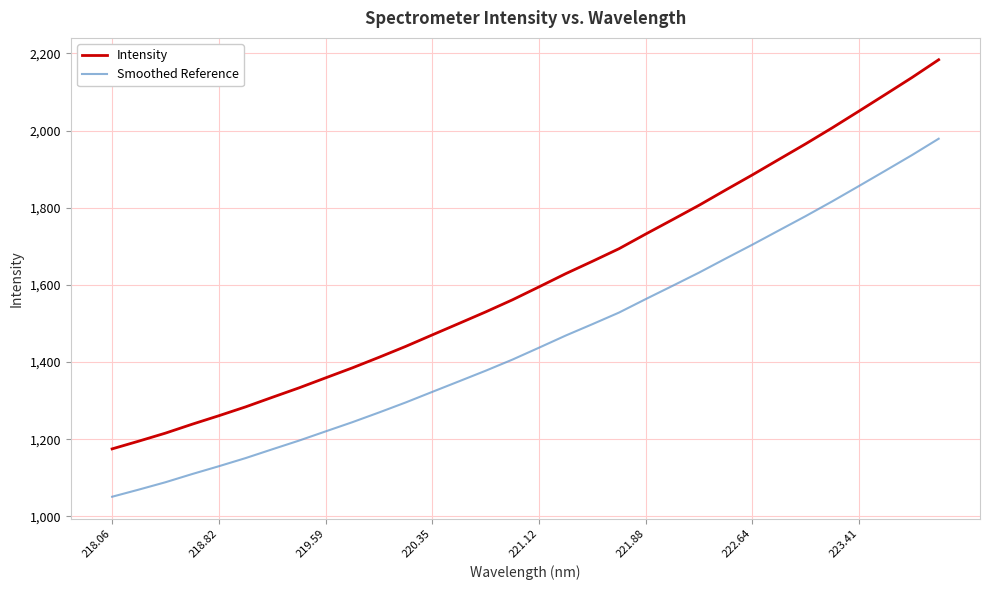

Which series has the largest total across all categories?

Intensity